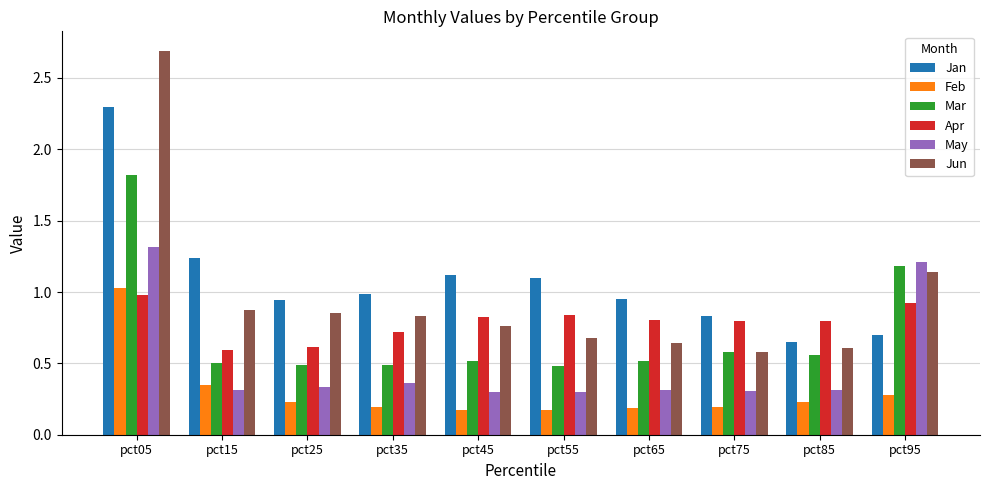

What is the difference between the second highest and second lowest values in the Jun series?

0.5